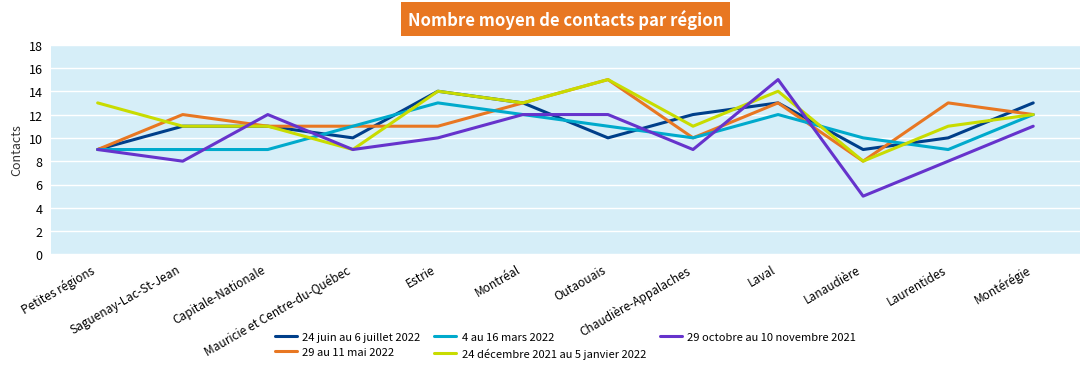

What is the greatest value displayed?

15